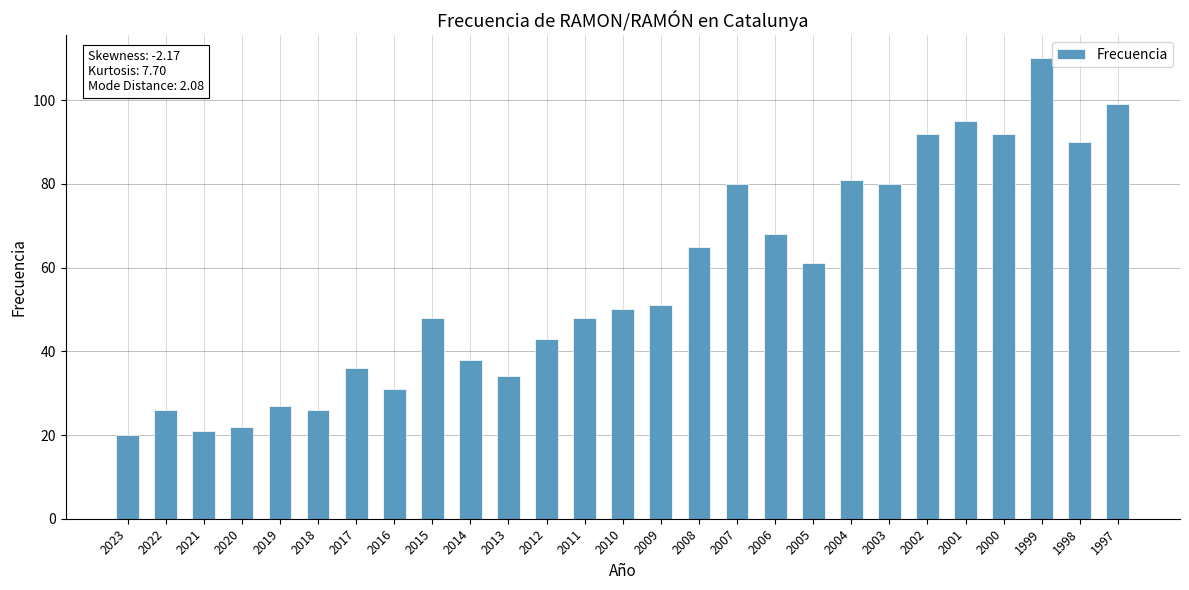

Is it true that the value at 1997 is 48?

False